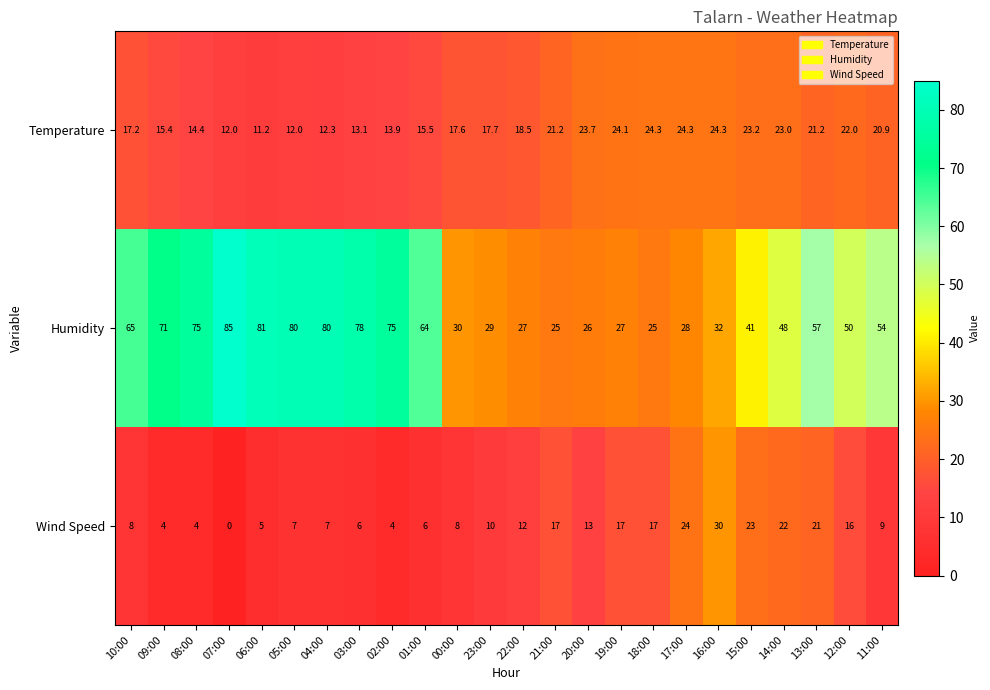

At how many categories does at least one series exceed 52?

12